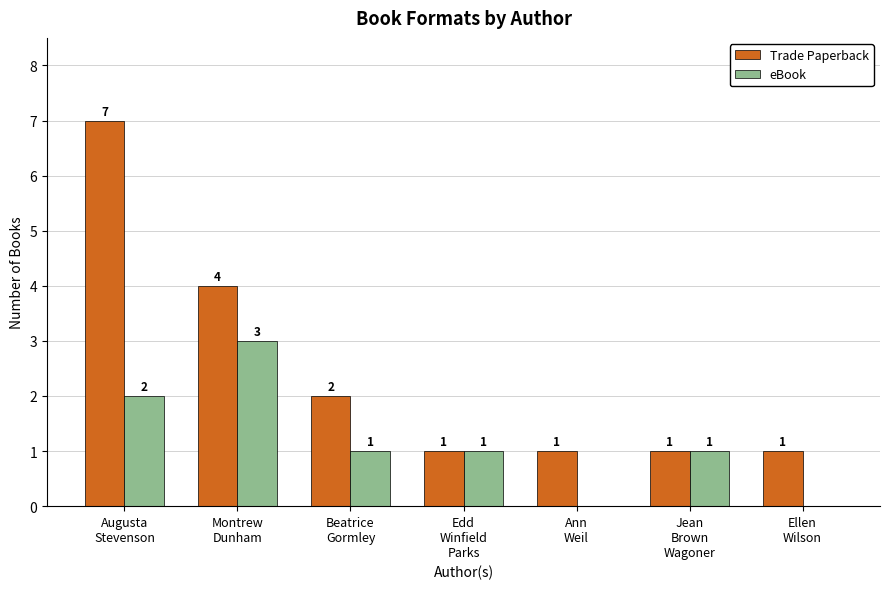

What is the sum of all Trade Paperback values?

17